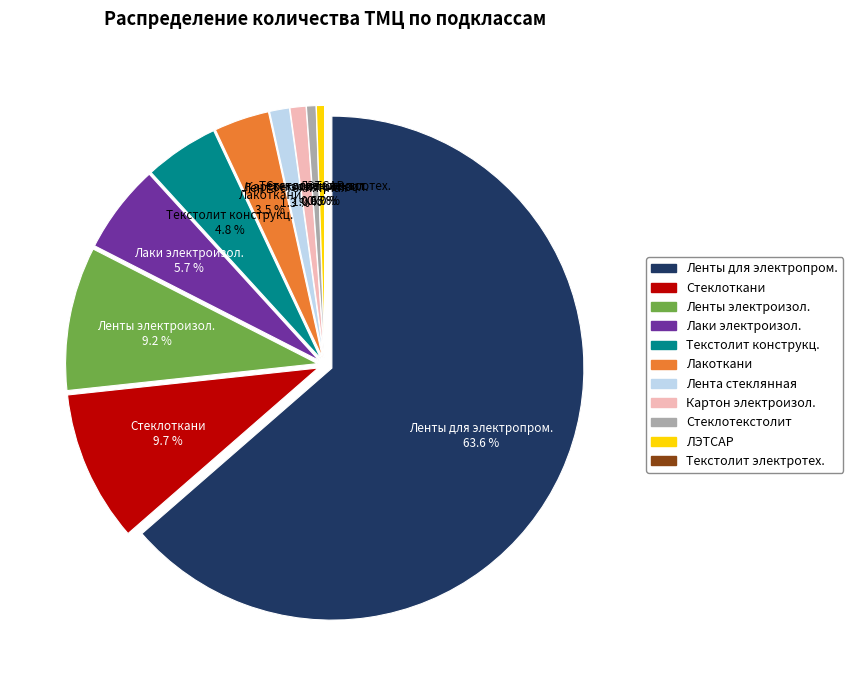

What is the largest slice in the pie chart?

Ленты для электропромышленности